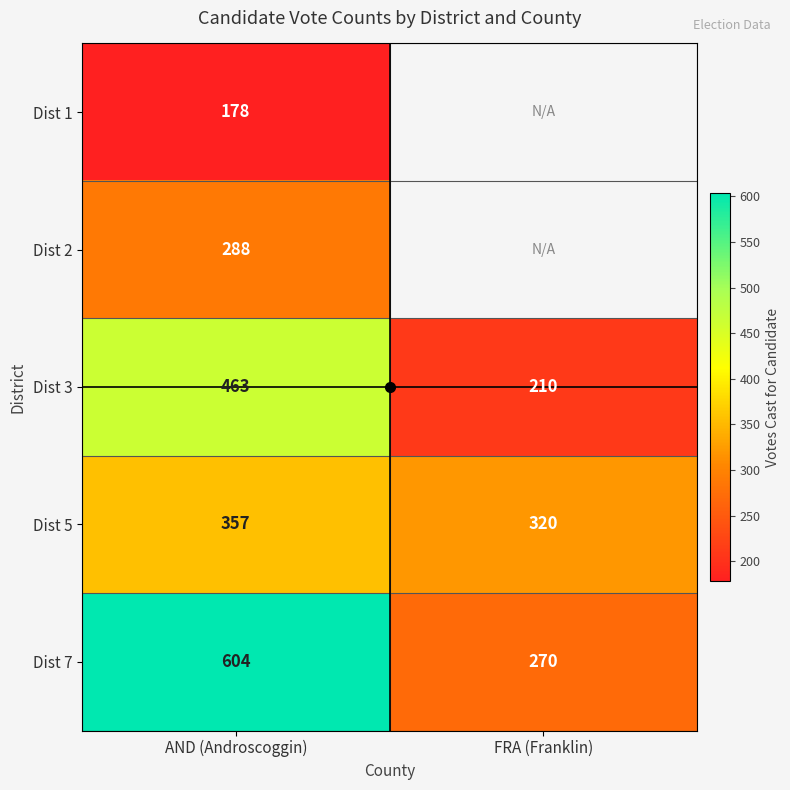

Rank the series by their maximum value, from highest to lowest.

Dist 7, Dist 3, Dist 5, Dist 2, Dist 1